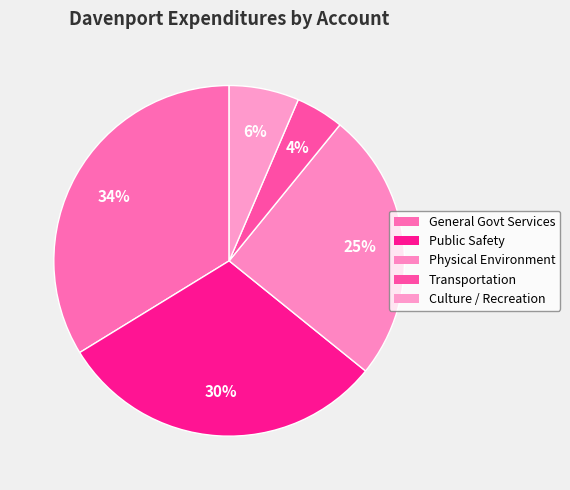

Which slice is the largest?

General Government Services